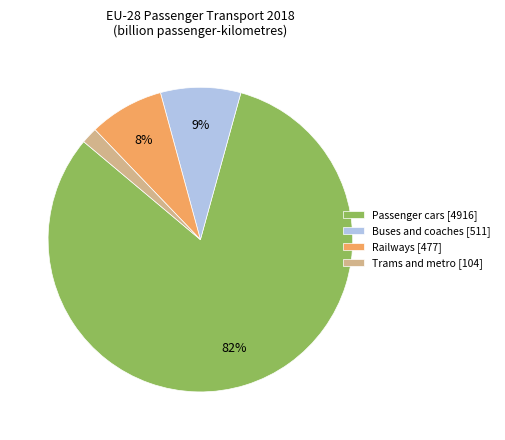

Which slice is the smallest?

Trams and metro